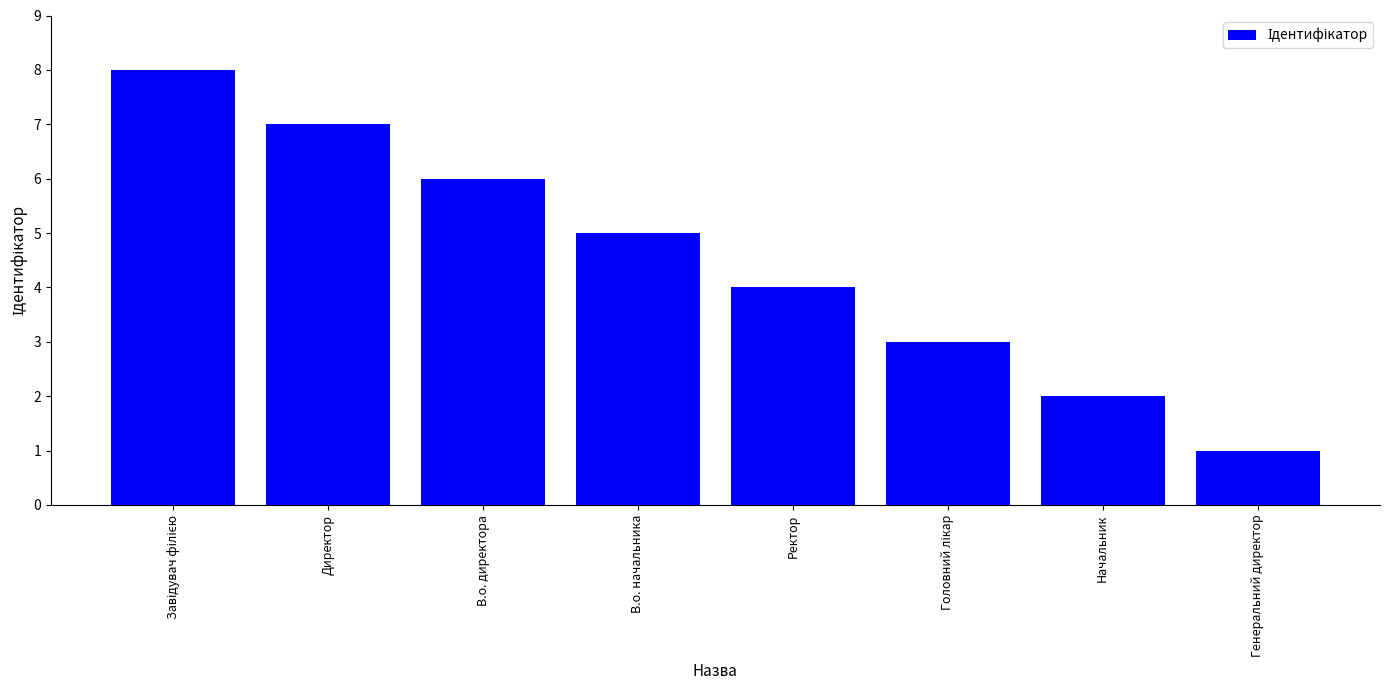

Count the values in the range 3 to 7.

5